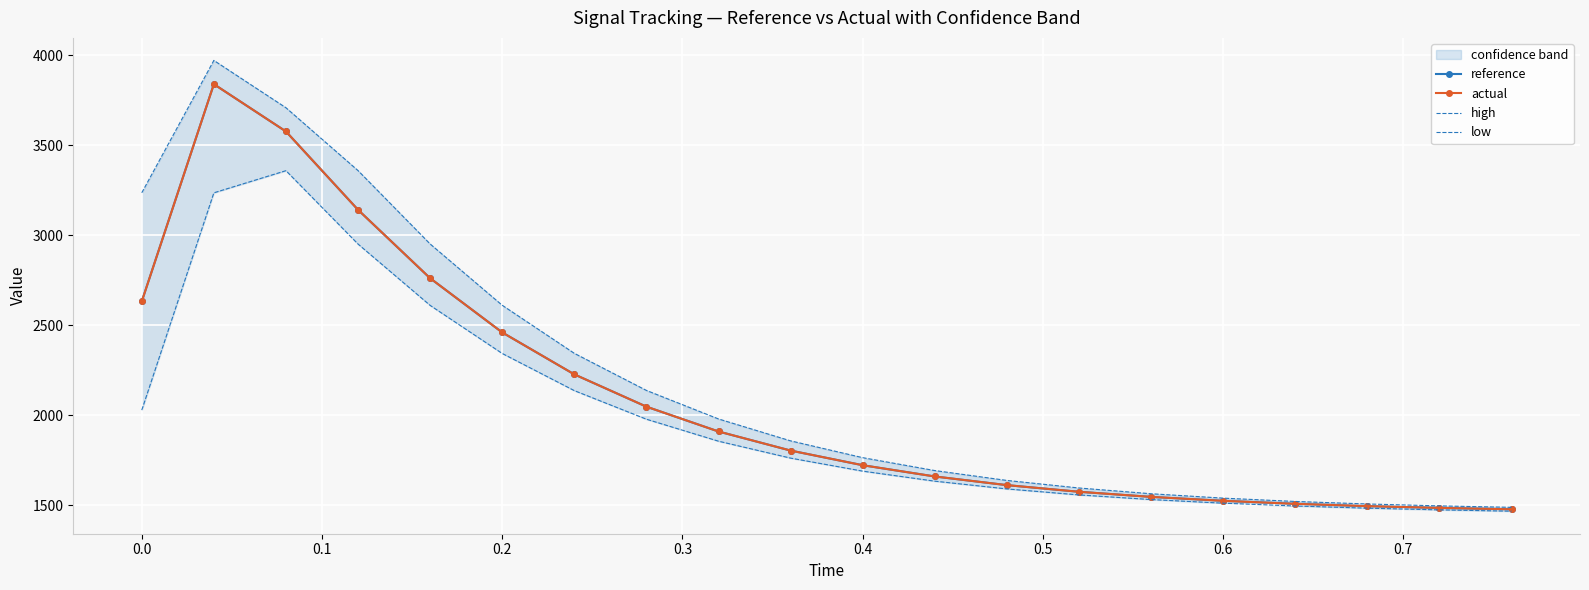

At how many categories does at least one series exceed 2031?

8